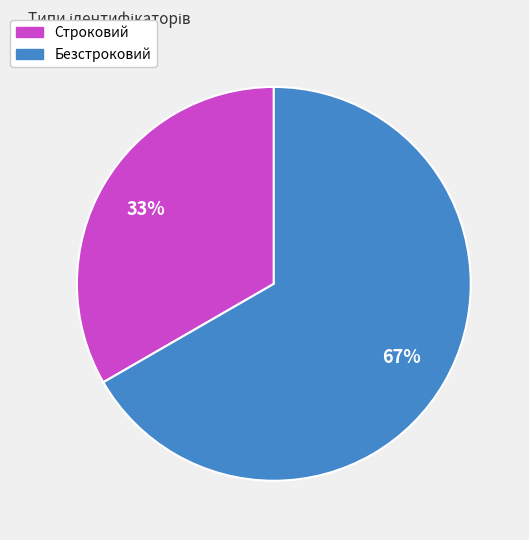

How many slices are in this pie chart?

2